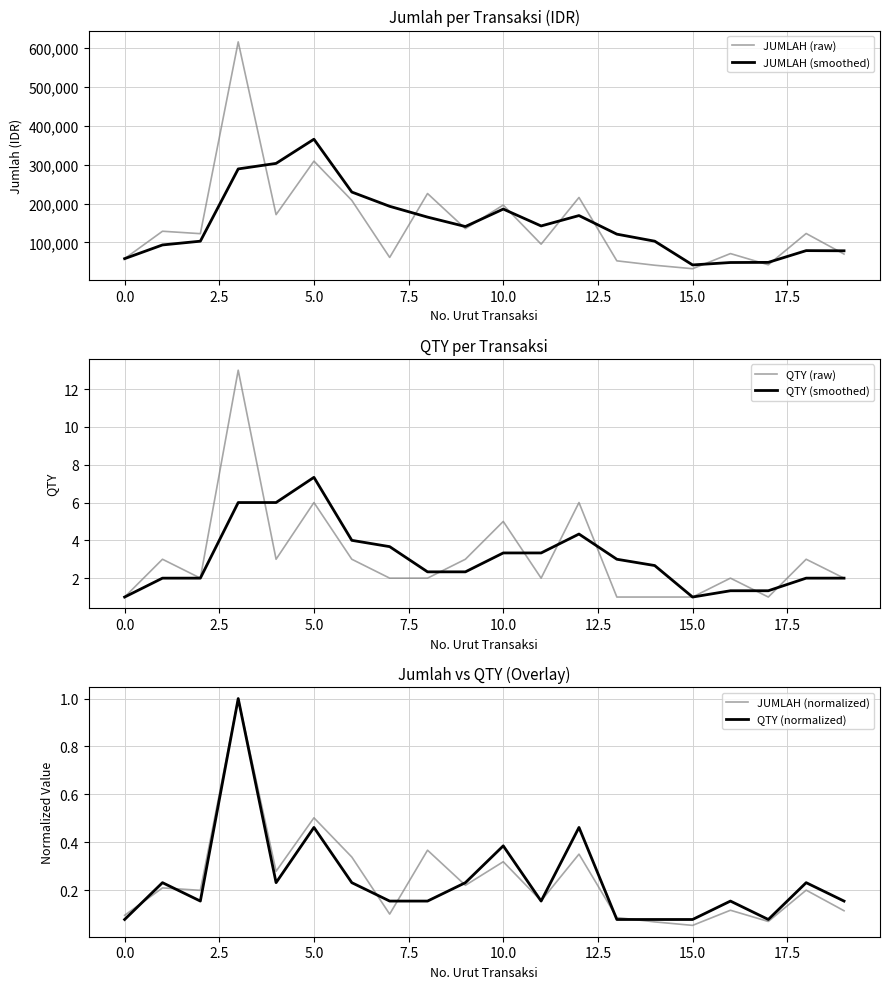

The QTY (raw) series shows 6.0 at 5.0. True or false?

True